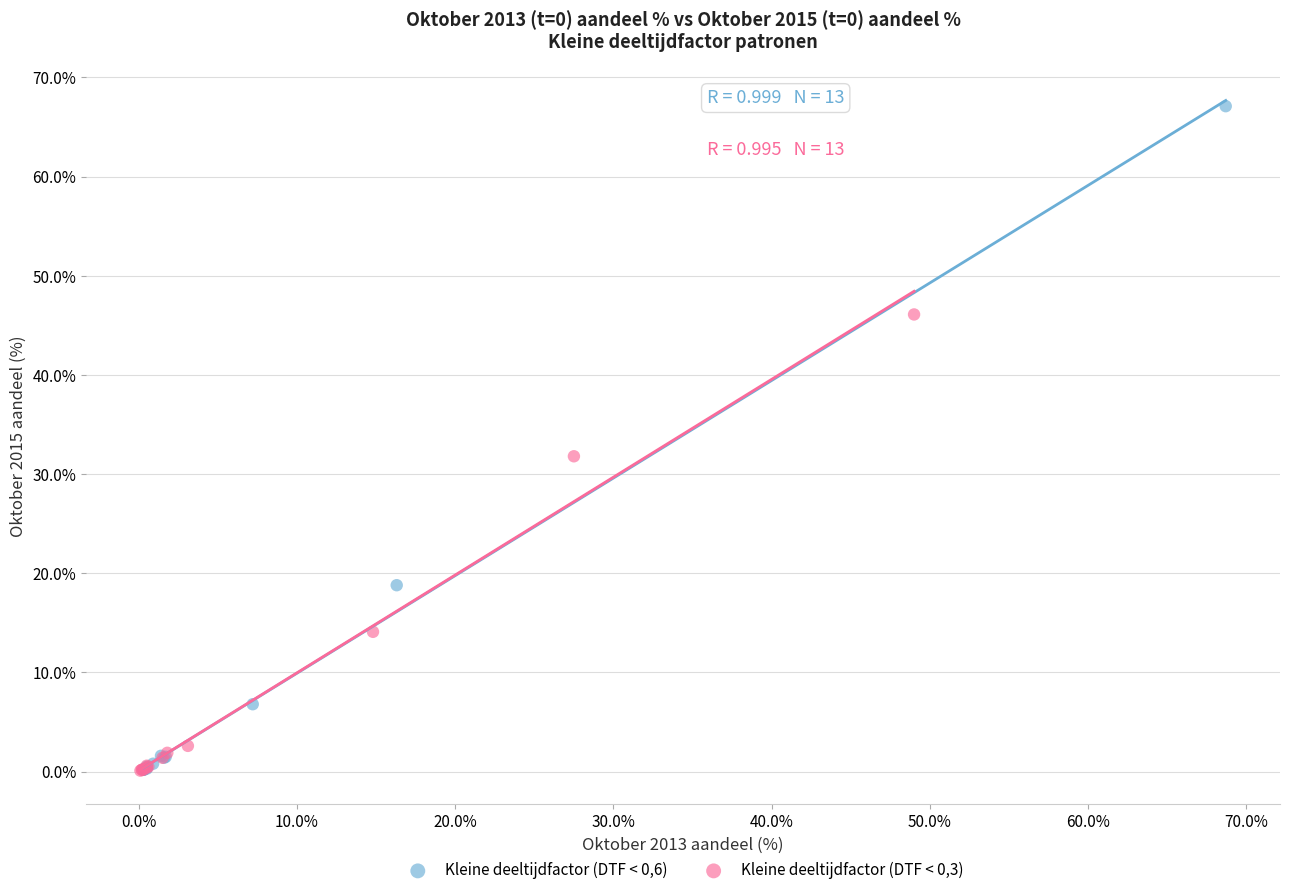

Which series reaches the maximum Y coordinate?

Kleine deeltijdfactor (DTF < 0,6)